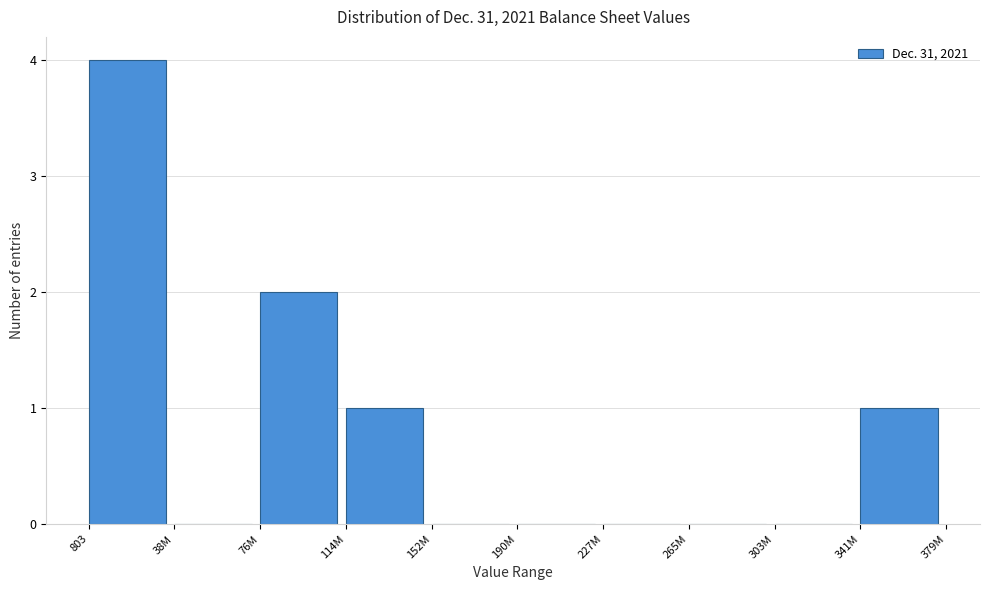

Reading right to left, extract all data points from this chart.

341M=1	303M=0	265M=0	227M=0	190M=0	152M=0	114M=1	76M=2	38M=0	803=4